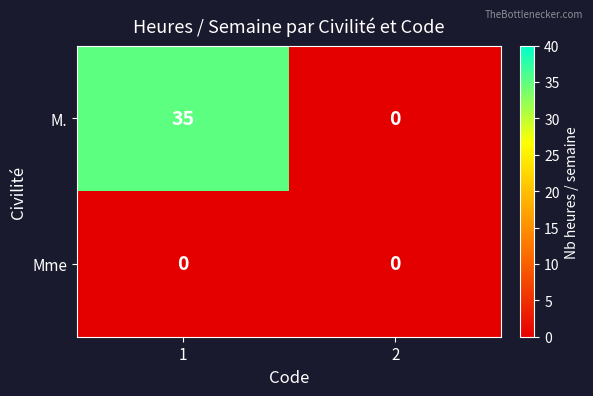

The value of Mme at 1 is 0. True or false?

True